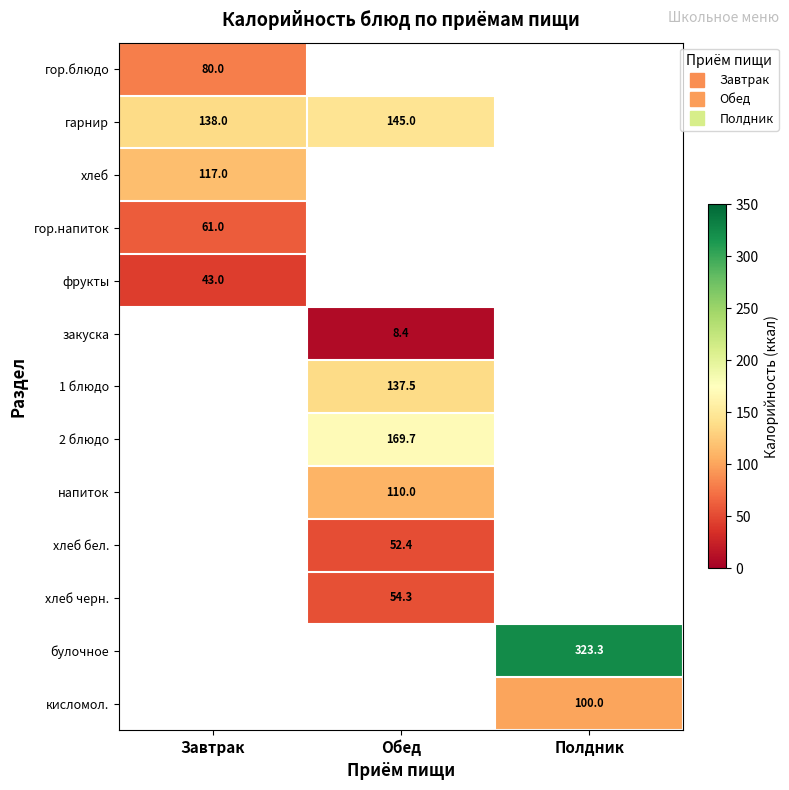

Which category has the lowest value across all series?

Обед